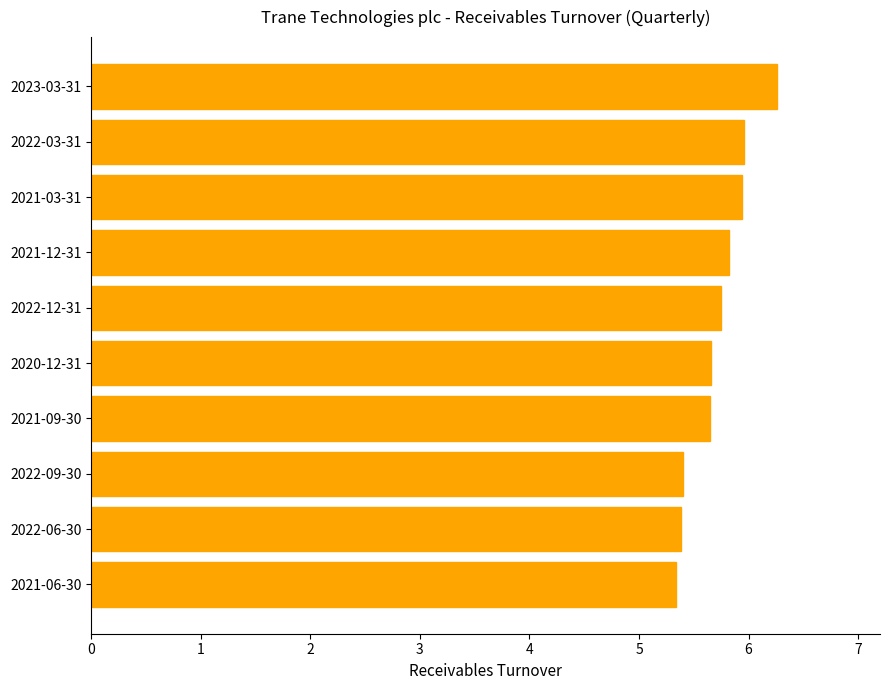

Is it true that the value at 2021-09-30 is 5.7?

True